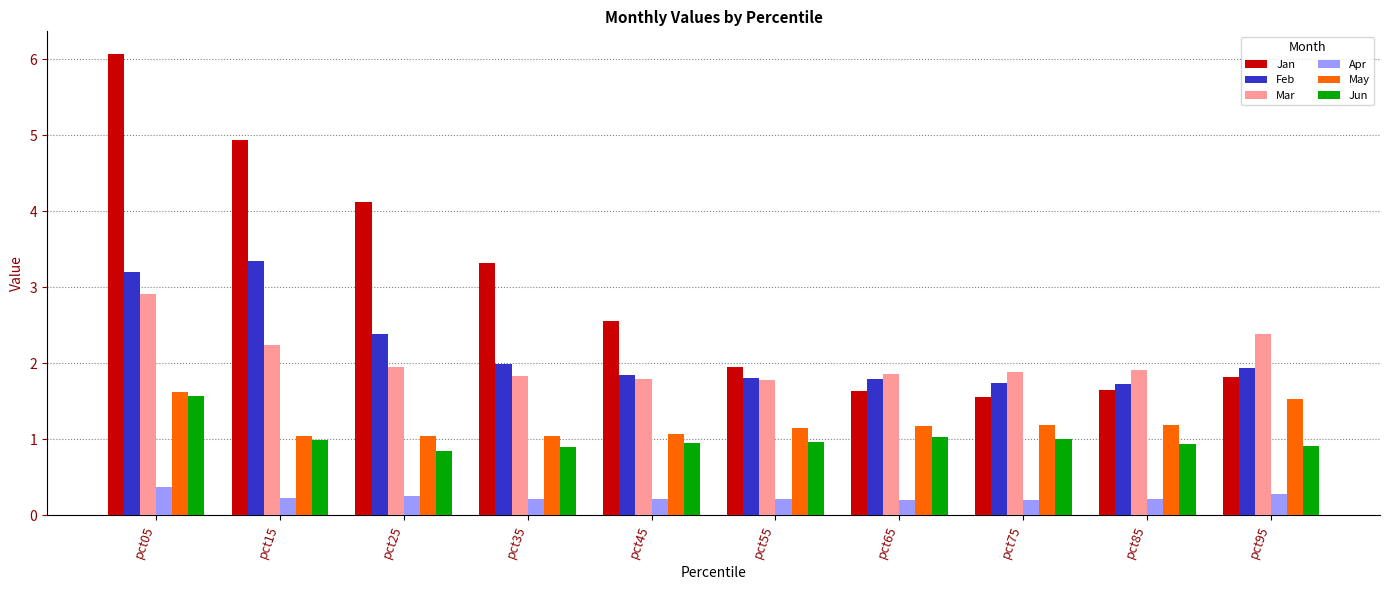

At which category is the sum across all series the highest?

pct05